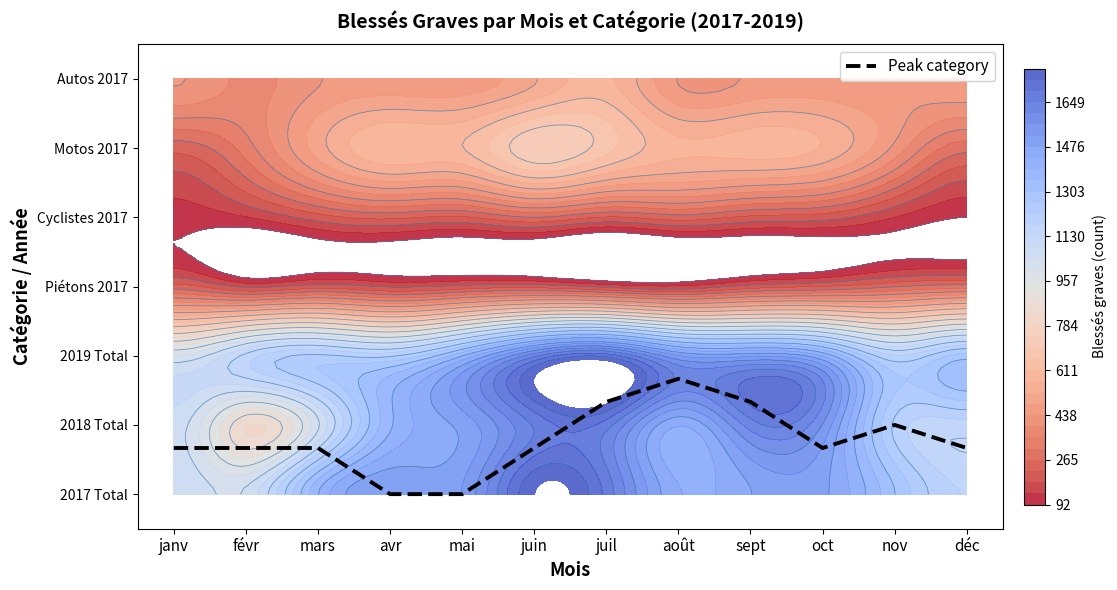

How many positive values are there?

10